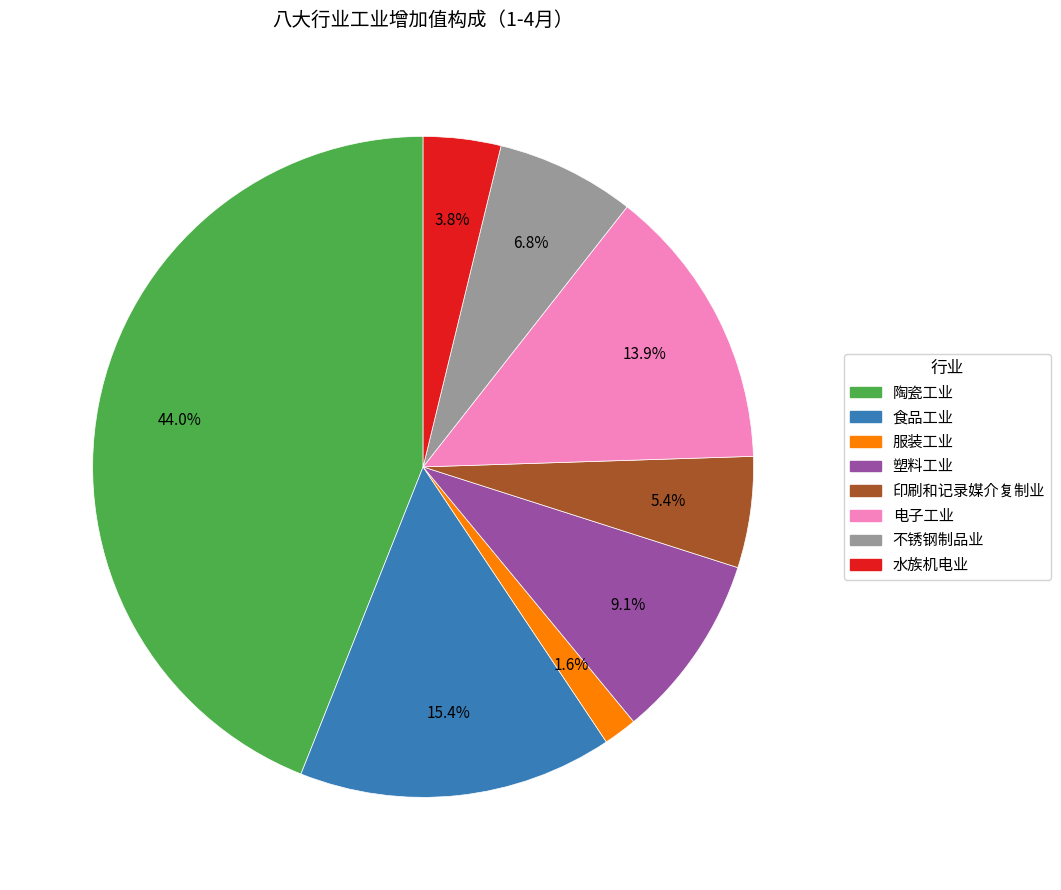

What is the largest slice in the pie chart?

陶瓷工业